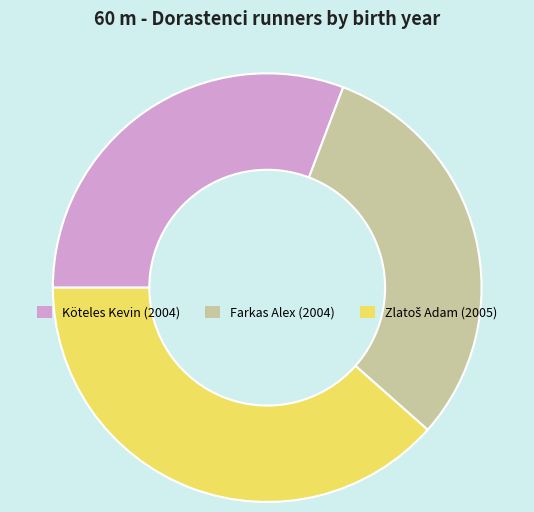

True or false: Köteles Kevin accounts for 43% of the total.

False